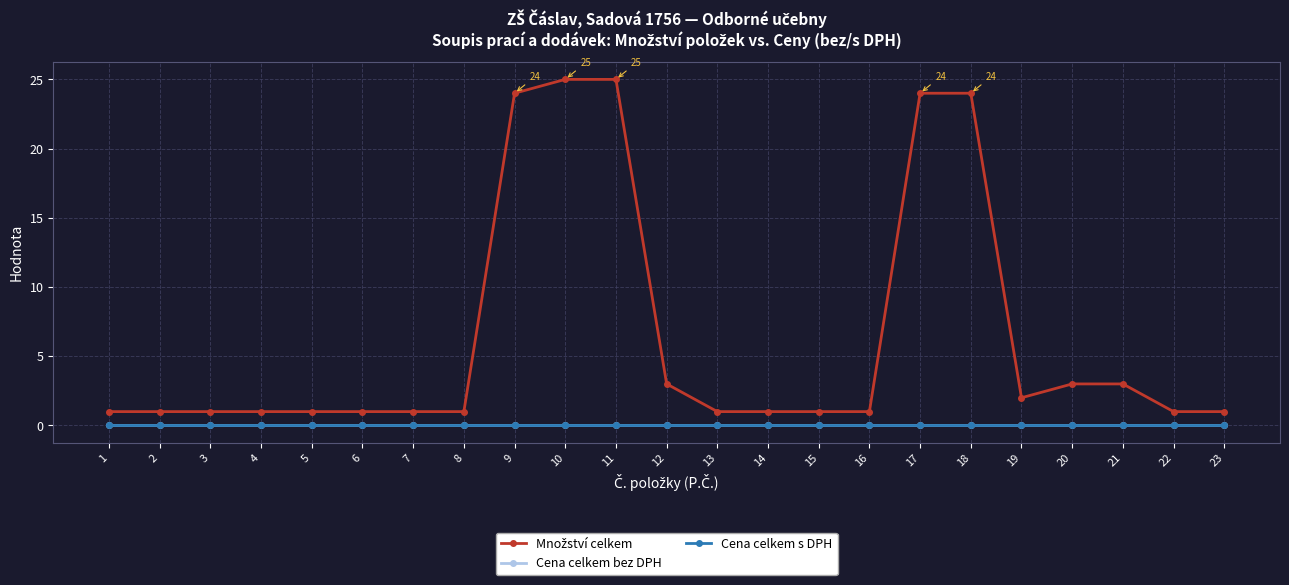

The Množství celkem series shows 41 at 11. True or false?

False